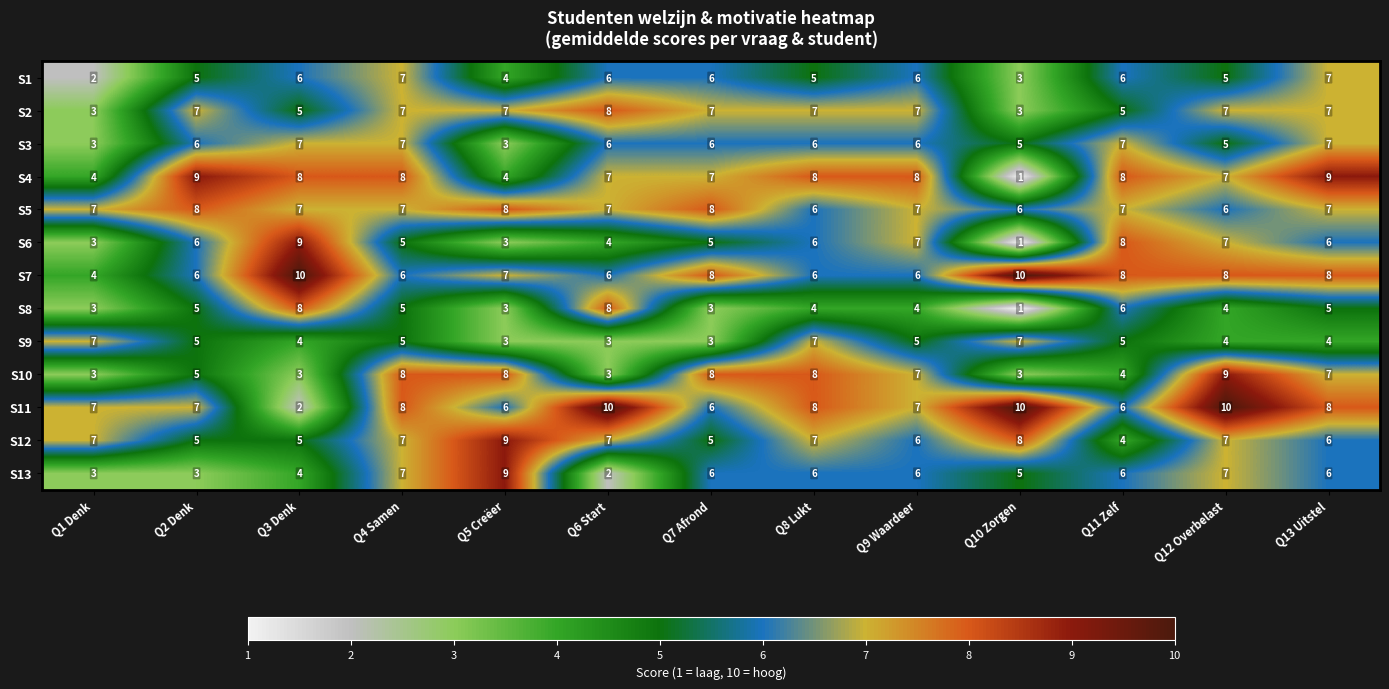

True or false: S7 has a value of 7 at Q5 Creëer.

True